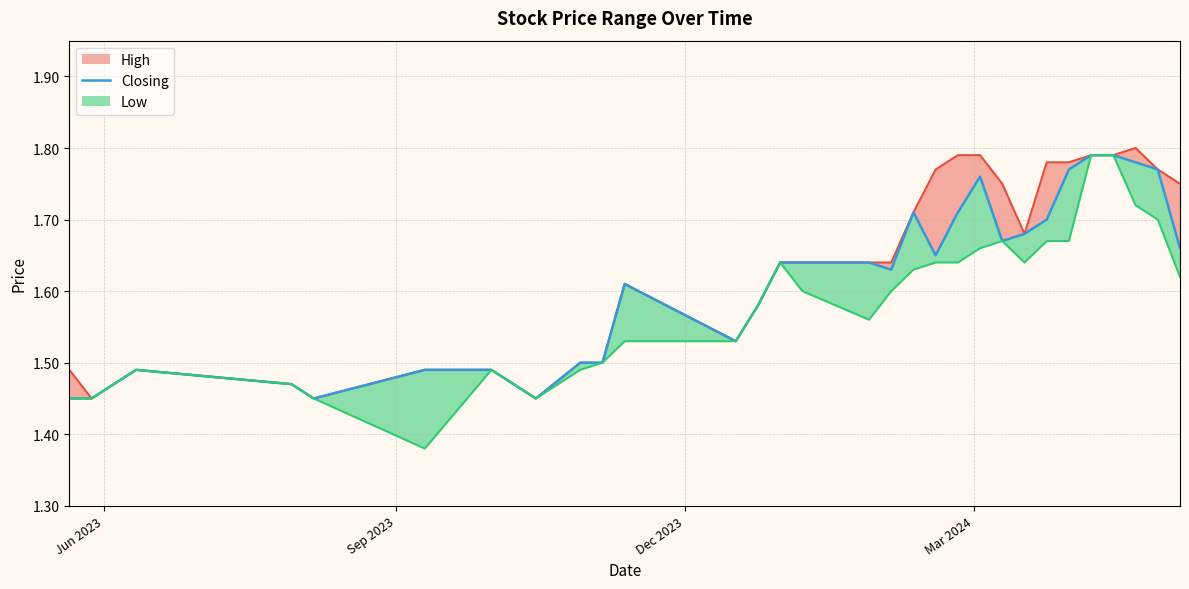

Does the chart have visible grid lines?

Yes